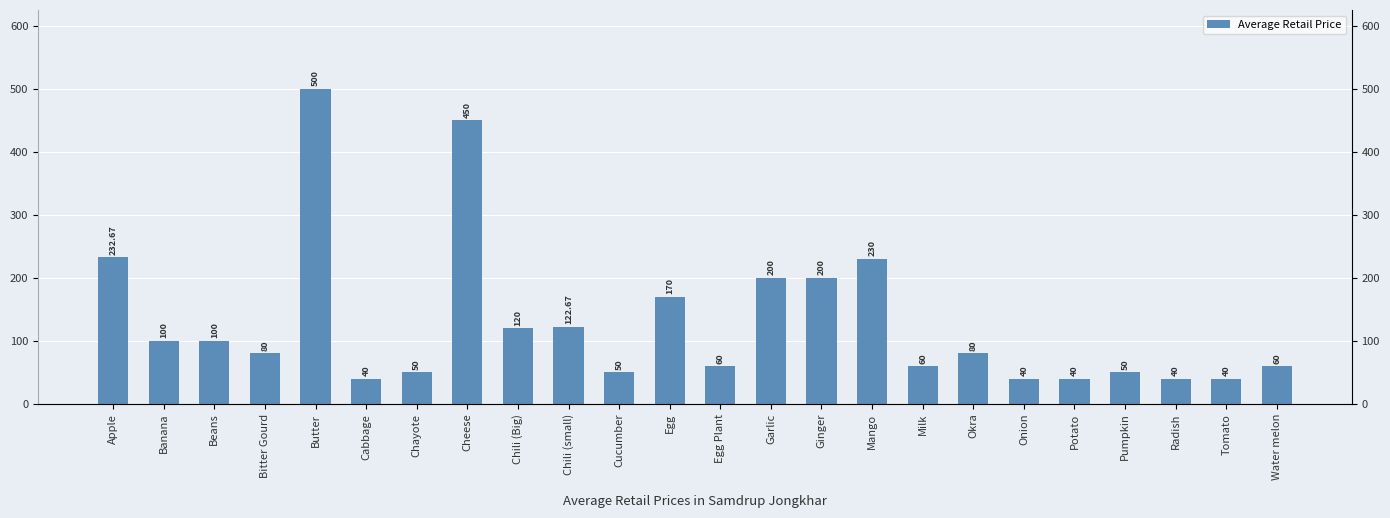

What is the smallest value displayed?

40.0